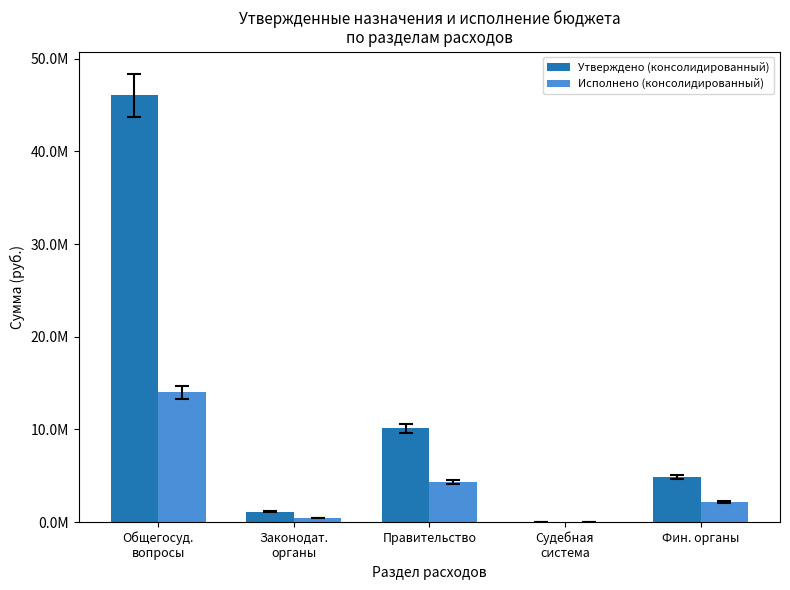

What are all the series names shown in the legend?

Утверждено (консолидированный), Исполнено (консолидированный)